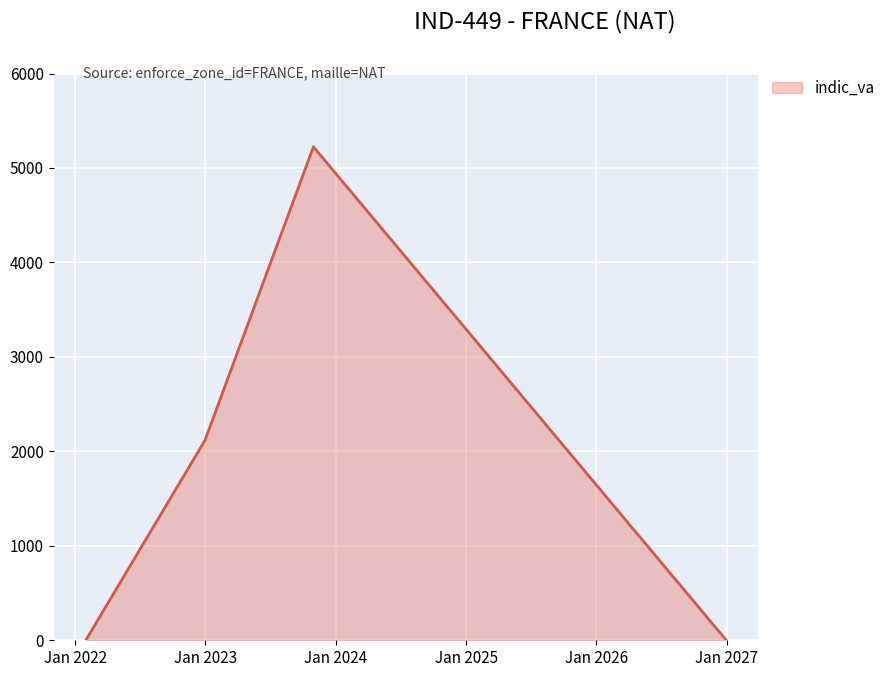

How many interior local peaks (higher than both neighbors) does the data have?

1